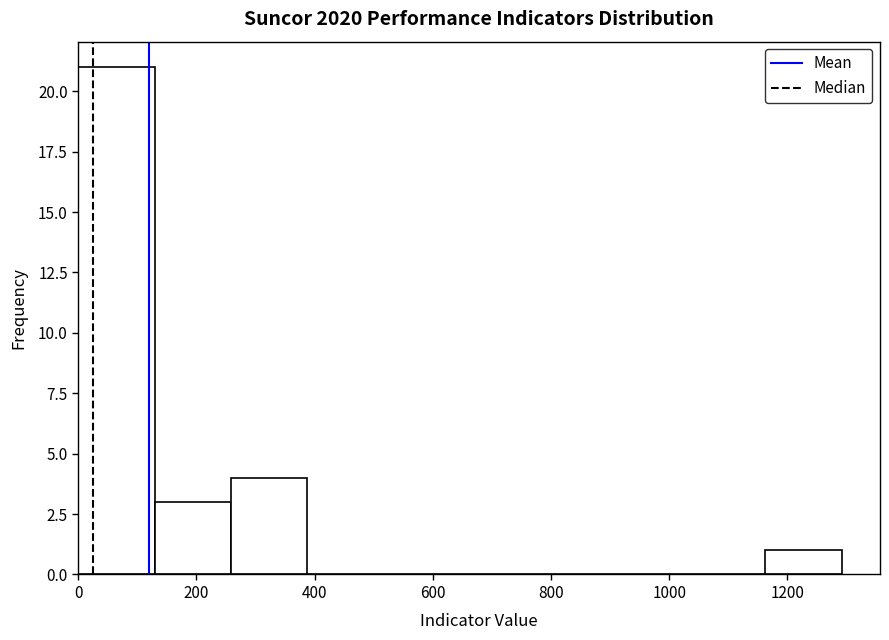

Reading left to right, transcribe this chart: for each bar, give the range it covers on the x-axis and its height. Neither the bar edges nor the heights are printed on the chart, so give them approximately, as read against the axes.

0 to 120: 21
120 to 260: 3
260 to 380: 4
380 to 520: 0
520 to 640: 0
640 to 780: 0
780 to 900: 0
900 to 1040: 0
1040 to 1160: 0
1160 to 1300: 1